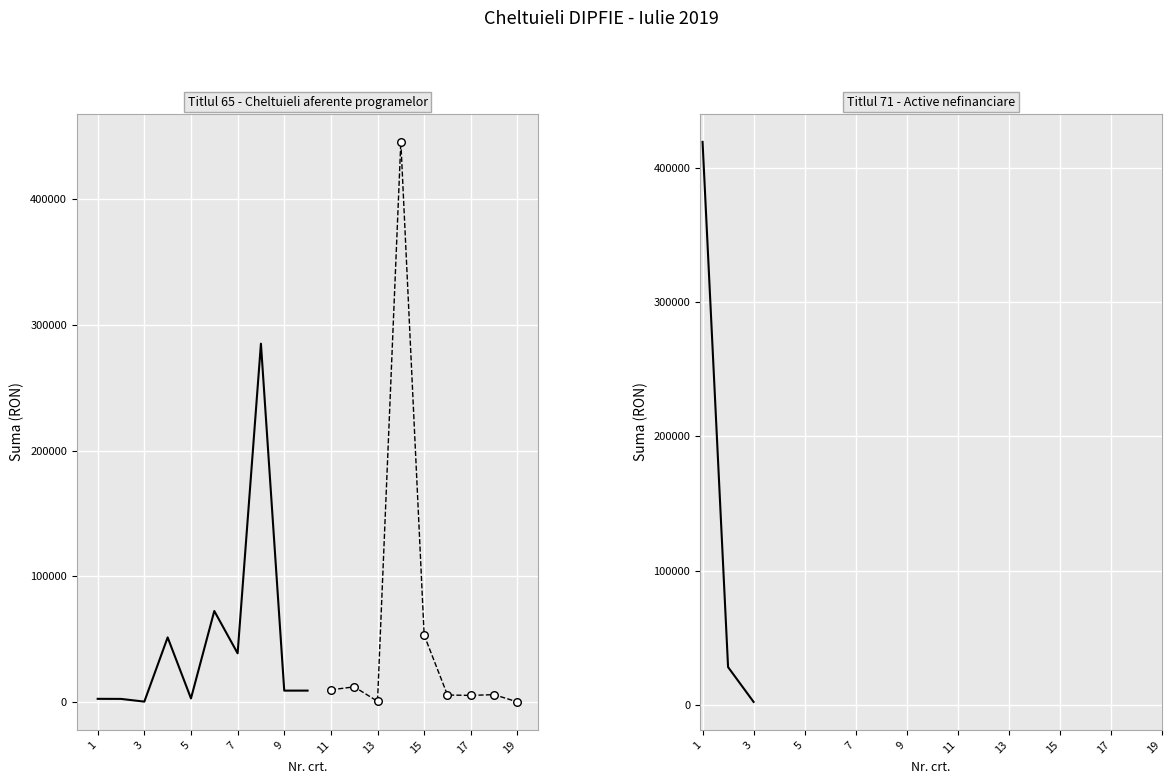

Is the value of Titlul 71 - Active nefinanciare at 17 greater than the value of Titlul 65 - Cheltuieli aferente programelor at 15?

No